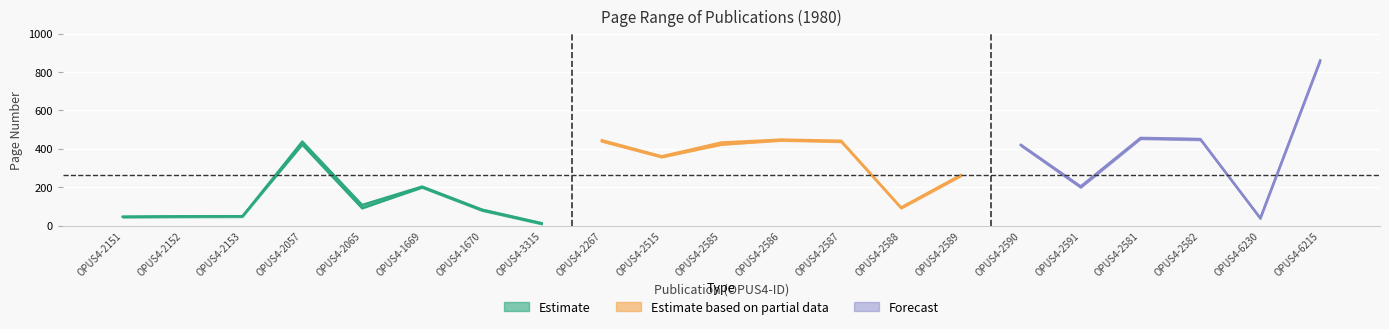

Which label corresponds to the smallest value in the chart?

OPUS4-3315